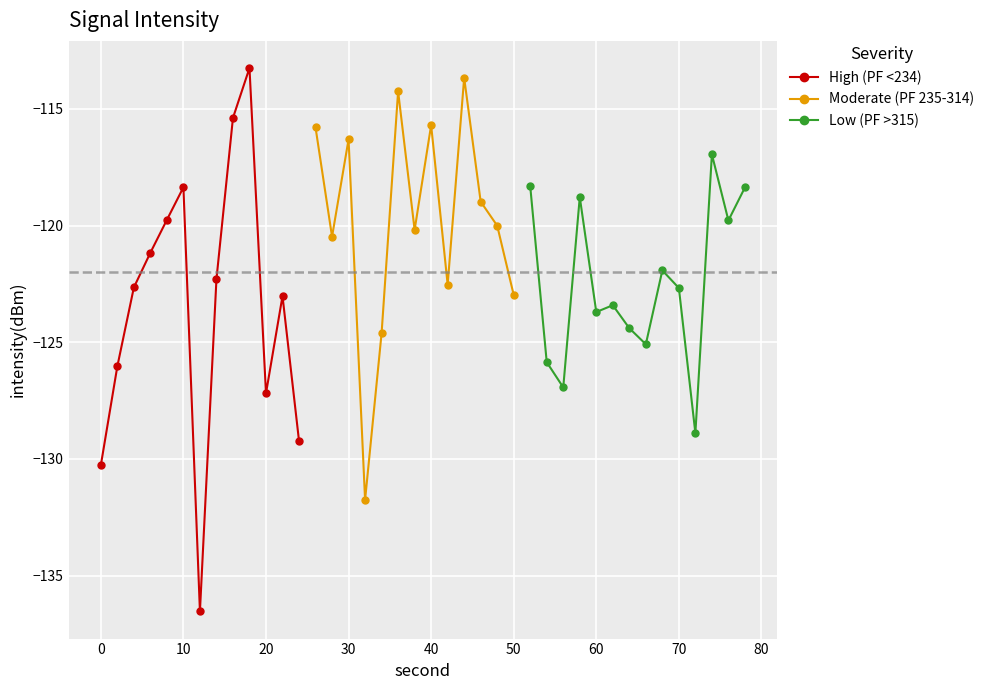

What is the maximum value for High (PF <234)?

-113.3